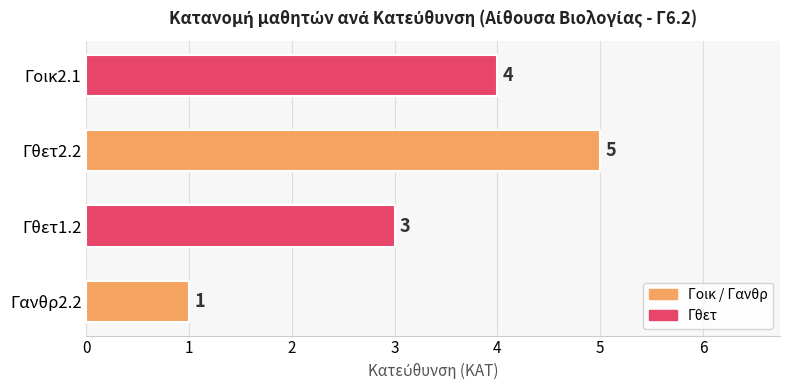

The value at Γθετ1.2 is 2. True or false?

False